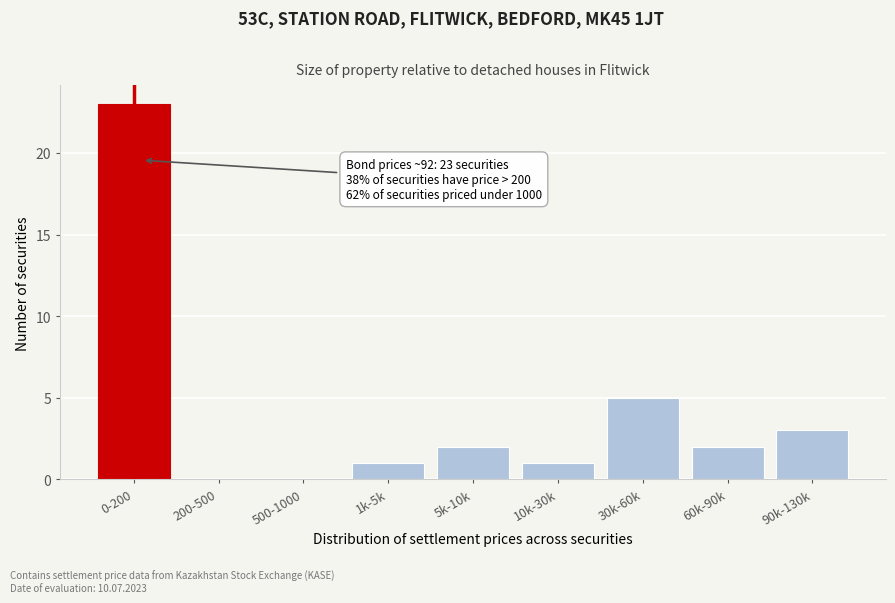

Reading left to right, what are all the values shown in this chart?

0-200=23	200-500=0	500-1000=0	1k-5k=1	5k-10k=2	10k-30k=1	30k-60k=5	60k-90k=2	90k-130k=3